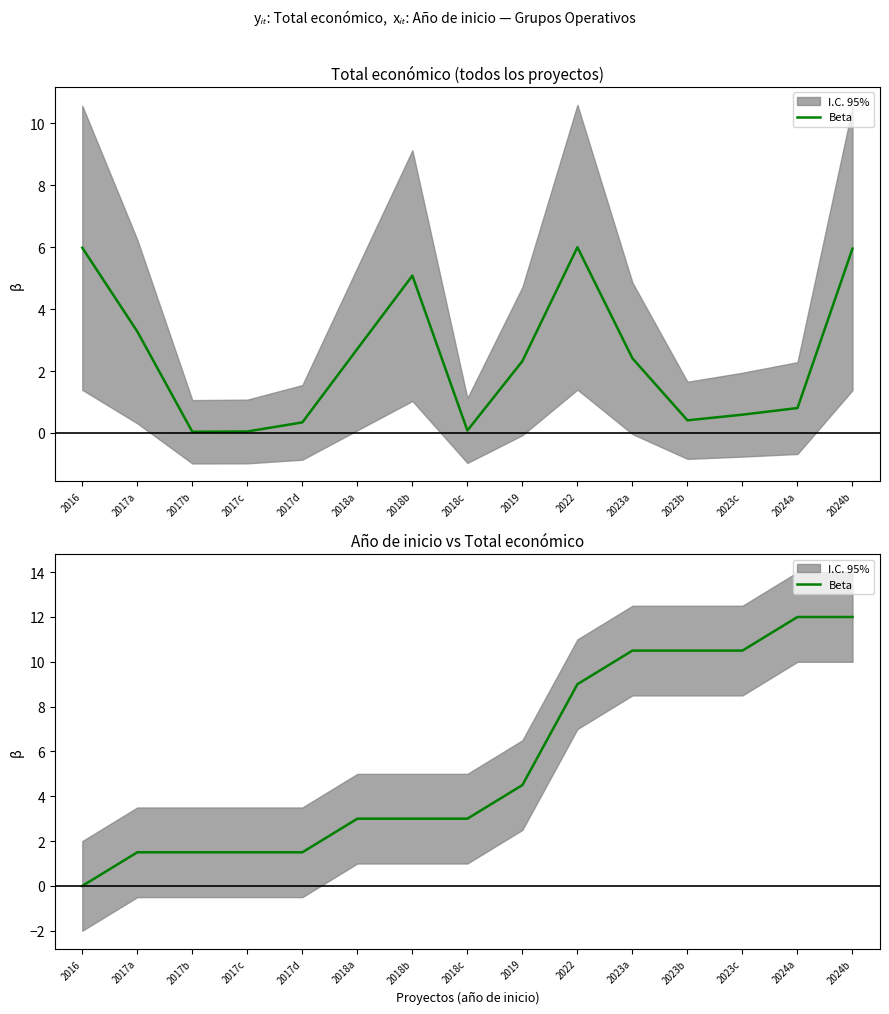

Rank the categories by value from lowest to highest.

2016, 2017a, 2017b, 2017c, 2017d, 2018a, 2018b, 2018c, 2019, 2022, 2023a, 2023b, 2023c, 2024a, 2024b